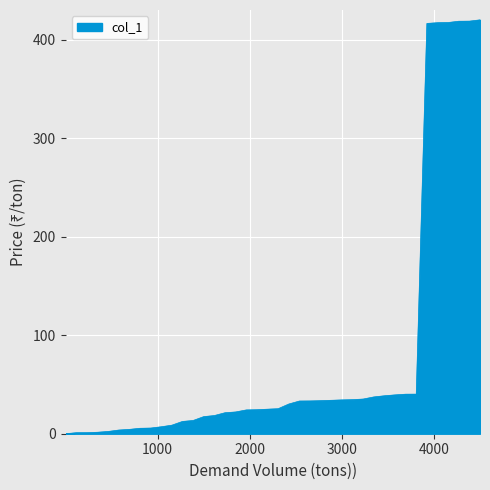

How many lines are shown in the chart?

1